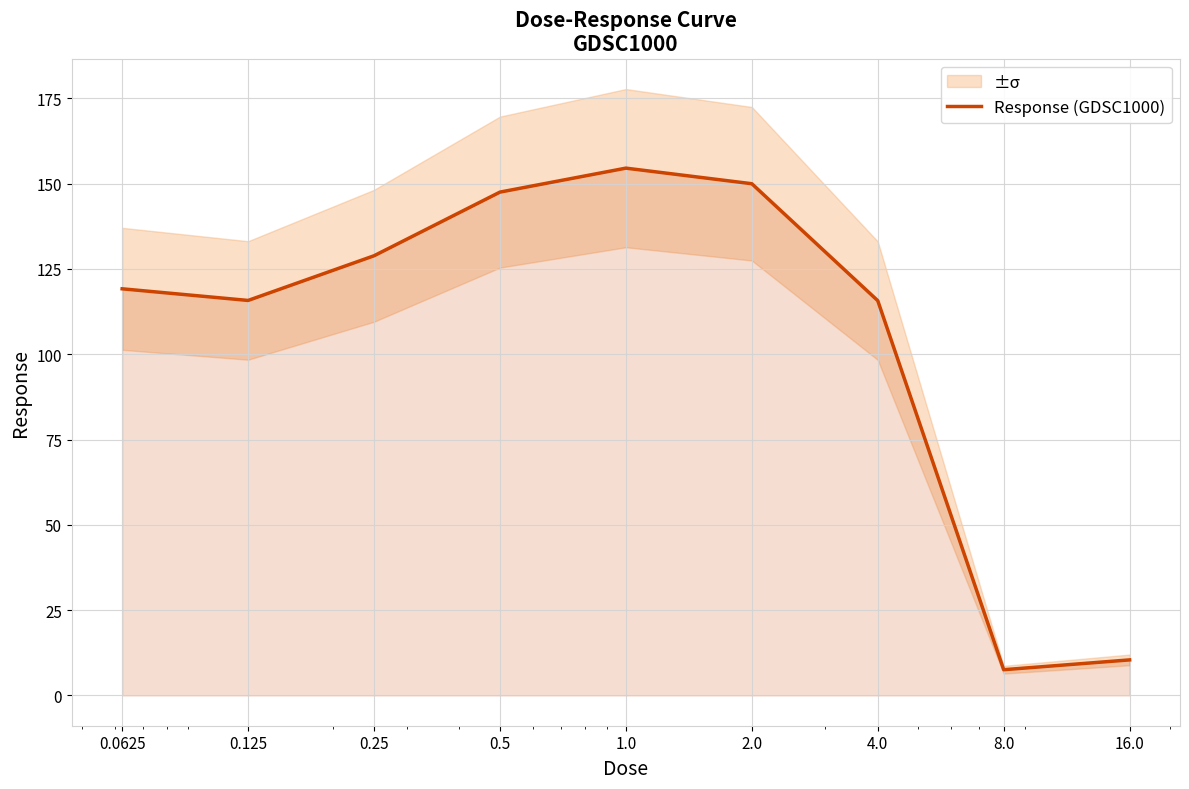

Reading left to right, what are all the values shown in this chart?

119.2	115.8	128.9	147.5	154.6	150.0	115.7	7.5	10.4